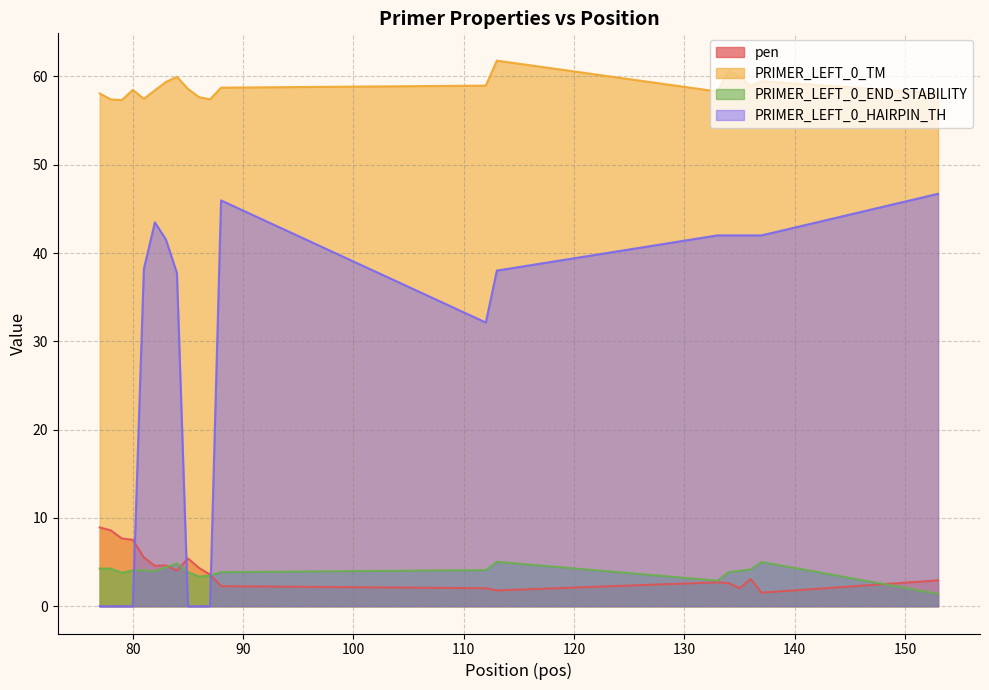

What is the value of the PRIMER_LEFT_0_END_STABILITY point at the 14th from the left?

5.0